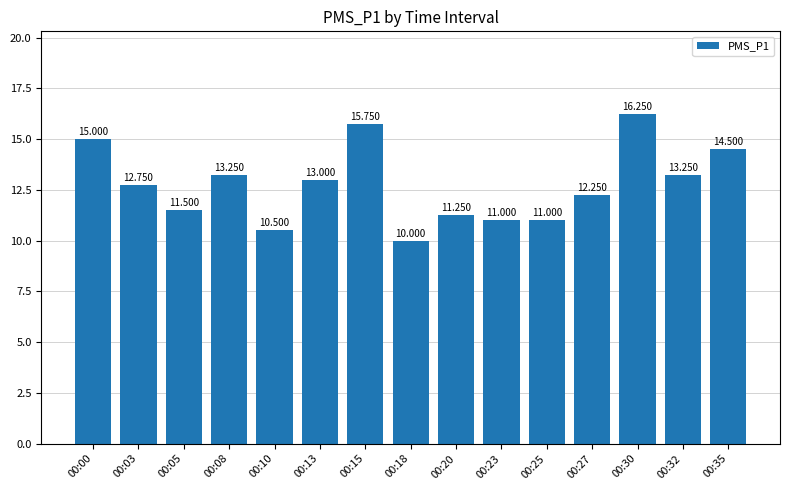

What is the value of the 9th bar from the left?

11.2